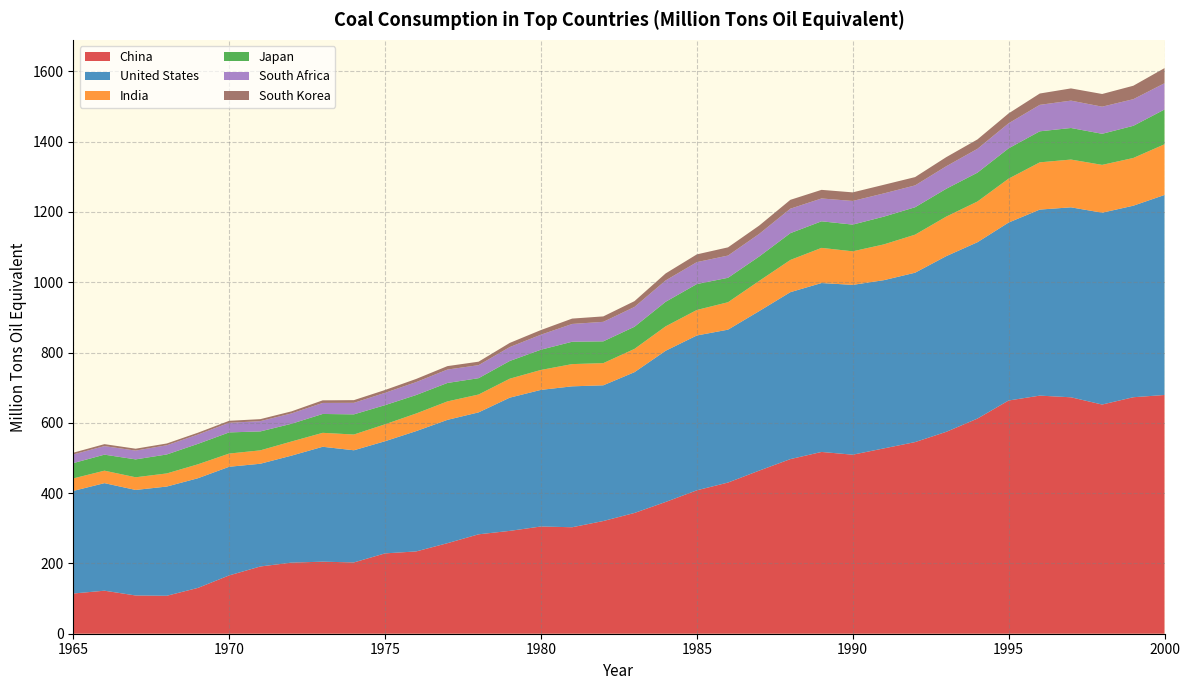

Reading left to right, extract all data points from this chart.

China: 1965=114.4	1966=122.4	1967=108.8	1968=108.0	1969=130.4	1970=165.9	1971=191.3	1972=202.3	1973=205.0	1974=202.8	1975=228.6	1976=234.2	1977=257.6	1978=282.8	1979=292.6	1980=305.1	1981=302.9	1982=320.6	1983=343.6	1984=374.8	1985=408.0	1986=430.1	1987=464.0	1988=496.8	1989=517.1	1990=509.3	1991=527.2	1992=545.2	1993=574.3	1994=612.0	1995=663.5	1996=677.4	1997=672.6	1998=652.0	1999=672.8	2000=679.2
United States: 1965=291.8	1966=306.0	1967=300.2	1968=310.7	1969=312.0	1970=309.1	1971=292.3	1972=304.3	1973=326.9	1974=319.1	1975=319.1	1976=342.3	1977=350.8	1978=346.9	1979=379.0	1980=388.6	1981=400.9	1982=386.1	1983=400.5	1984=430.2	1985=440.4	1986=435.0	1987=453.8	1988=474.9	1989=480.6	1990=483.1	1991=478.6	1992=481.9	1993=499.8	1994=501.7	1995=506.2	1996=529.2	1997=540.4	1998=545.7	1999=544.9	2000=569.0
India: 1965=35.5	1966=35.5	1967=36.1	1968=37.3	1969=39.6	1970=37.6	1971=38.1	1972=40.2	1973=39.7	1974=44.8	1975=48.1	1976=50.1	1977=52.5	1978=50.8	1979=54.0	1980=56.7	1981=63.2	1982=63.1	1983=66.2	1984=69.5	1985=72.5	1986=78.0	1987=85.9	1988=91.7	1989=100.0	1990=95.5	1991=101.8	1992=108.2	1993=112.5	1994=115.8	1995=125.0	1996=134.4	1997=135.9	1998=136.1	1999=135.8	2000=144.2
Japan: 1965=43.6	1966=45.5	1967=50.9	1968=53.9	1969=58.2	1970=60.2	1971=53.9	1972=50.5	1973=53.7	1974=57.3	1975=54.4	1976=52.5	1977=52.5	1978=46.5	1979=50.4	1980=57.6	1981=63.6	1982=62.0	1983=63.0	1984=69.9	1985=73.7	1986=69.5	1987=69.4	1988=76.2	1989=75.6	1990=76.0	1991=79.0	1992=78.0	1993=79.2	1994=82.0	1995=86.2	1996=88.3	1997=89.8	1998=88.4	1999=91.5	2000=98.9
South Africa: 1965=24.7	1966=24.3	1967=25.0	1968=26.2	1969=26.5	1970=27.4	1971=29.2	1972=29.5	1973=31.4	1974=32.9	1975=35.1	1976=36.8	1977=38.2	1978=37.1	1979=39.5	1980=42.7	1981=50.6	1982=55.5	1983=56.4	1984=60.8	1985=62.4	1986=63.3	1987=64.4	1988=69.6	1989=65.0	1990=67.3	1991=66.1	1992=62.2	1993=64.1	1994=67.9	1995=71.2	1996=75.3	1997=77.9	1998=77.2	1999=75.8	2000=74.7
South Korea: 1965=5.0	1966=5.6	1967=5.3	1968=5.0	1969=5.3	1970=5.6	1971=5.7	1972=5.8	1973=7.4	1974=7.6	1975=8.0	1976=9.0	1977=9.8	1978=9.9	1979=11.8	1980=13.2	1981=15.2	1982=15.4	1983=16.5	1984=19.9	1985=22.0	1986=23.3	1987=23.6	1988=25.2	1989=24.5	1990=24.4	1991=24.5	1992=23.6	1993=25.9	1994=26.7	1995=28.1	1996=32.2	1997=34.8	1998=36.1	1999=38.2	2000=43.0